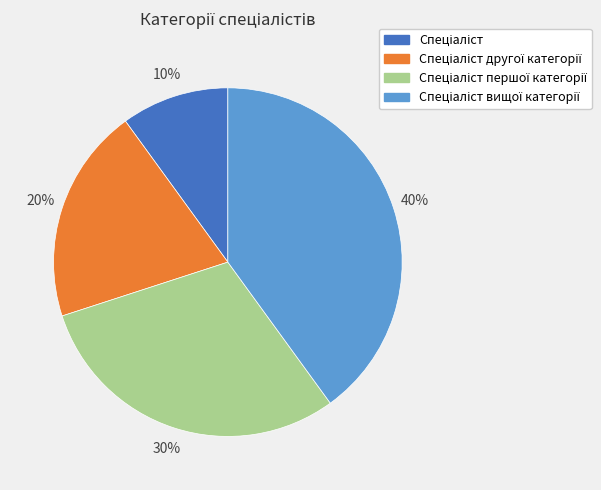

Count the number of slices in the pie.

4